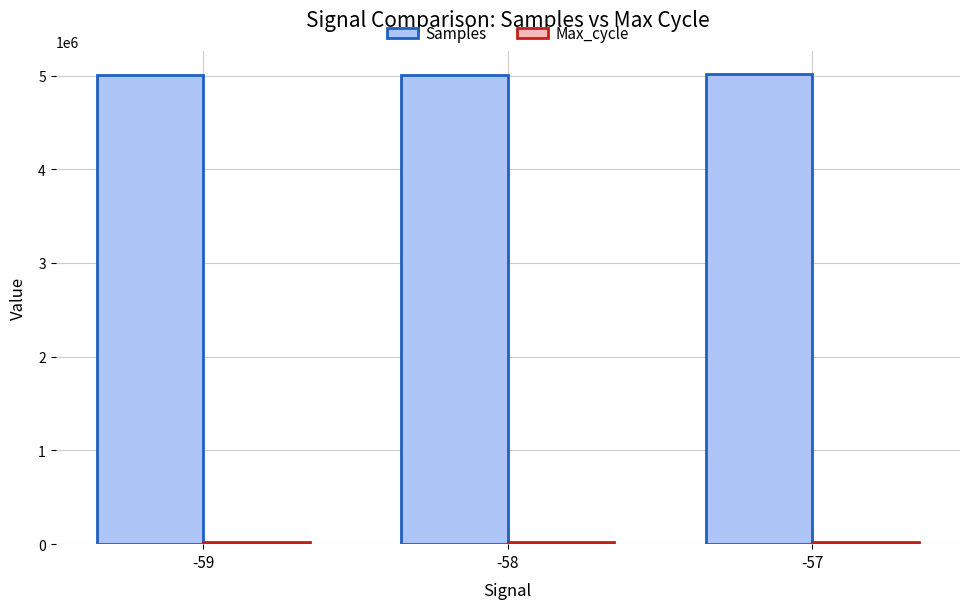

At how many categories does at least one series exceed 2317838?

3